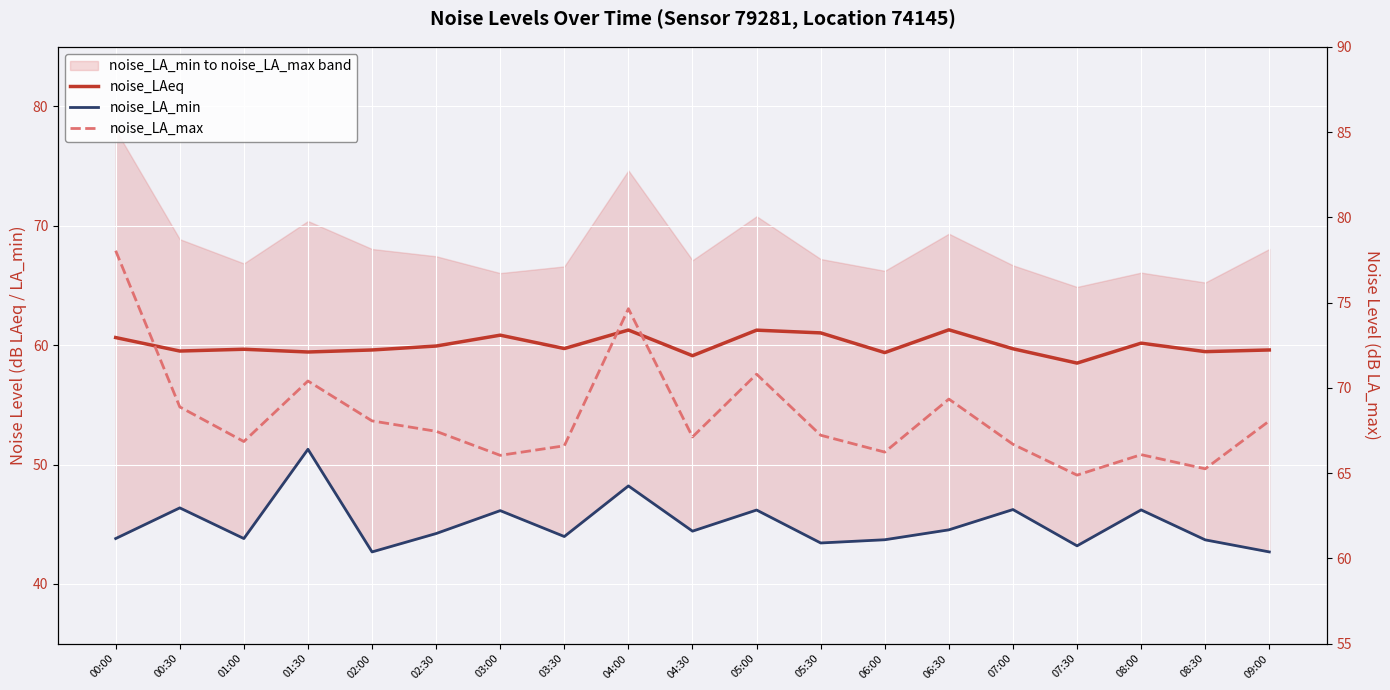

How many values in the noise_LAeq series are below 59?

1